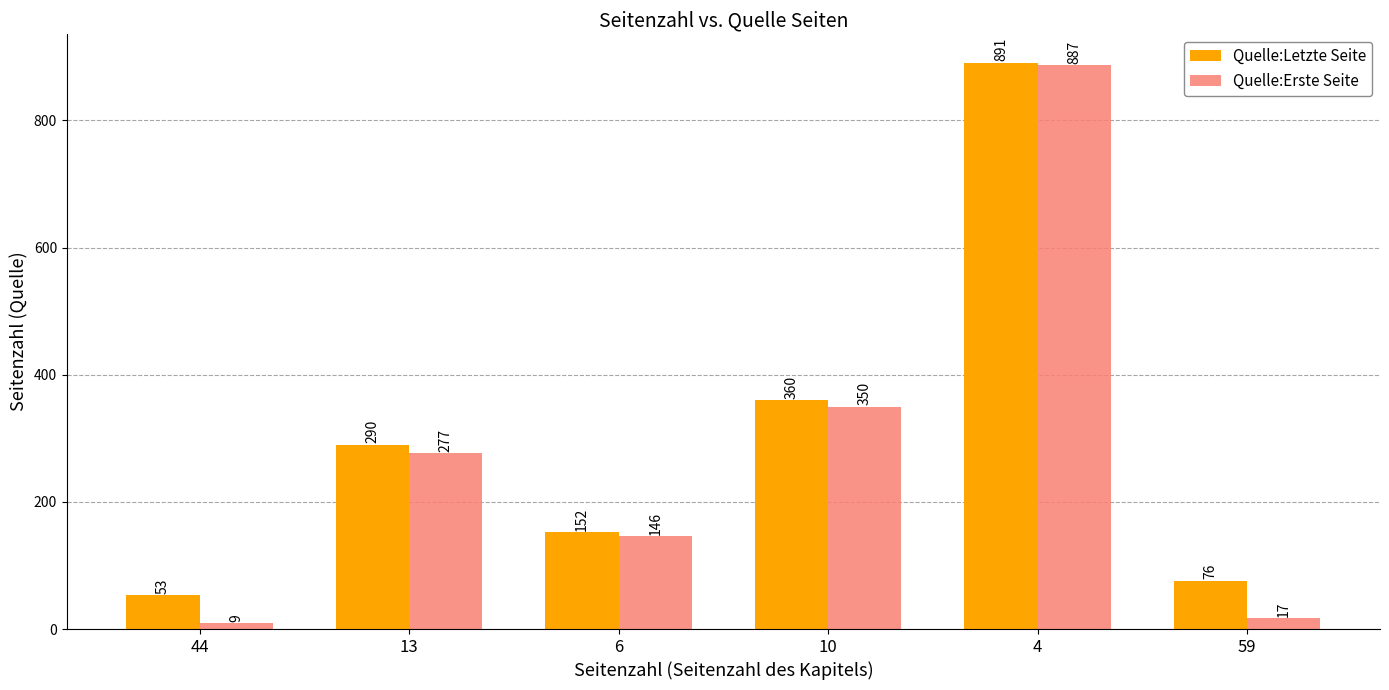

At which category is the sum across all series the highest?

4